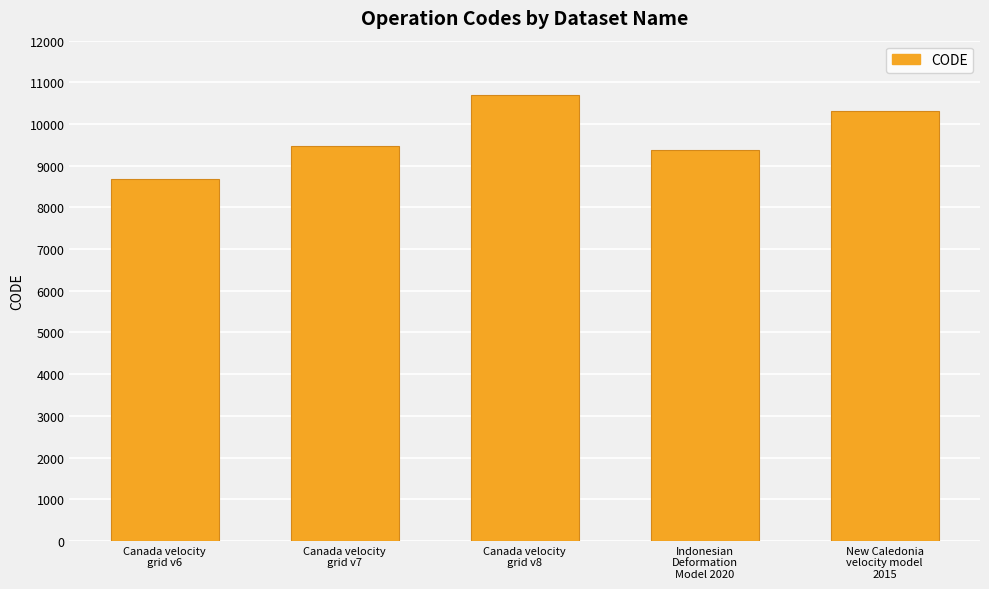

The chart shows a value of 10707 at Canada velocity
grid v8. True or false?

True